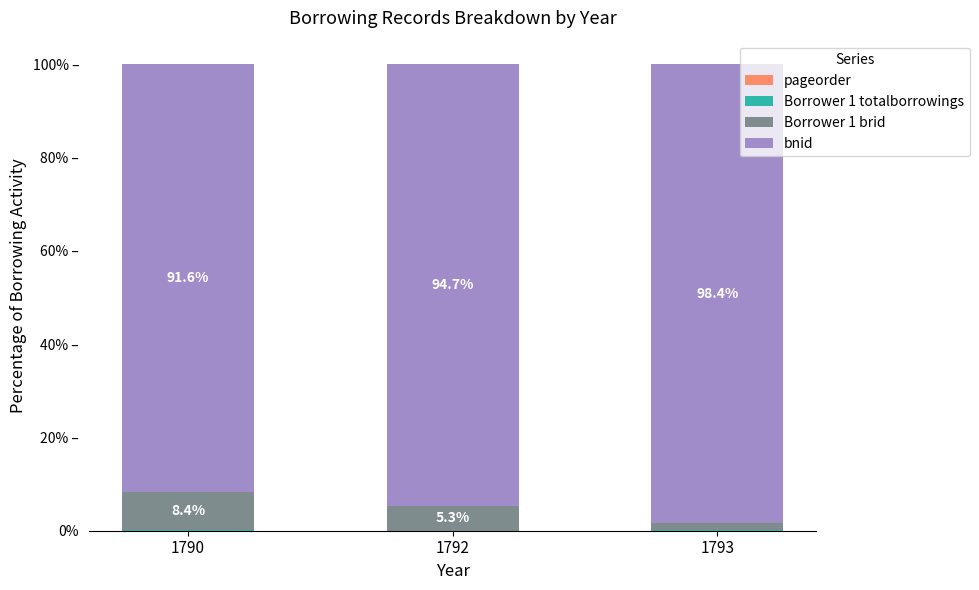

Is it true that Borrower 1 brid equals 5.3 at 1792?

True